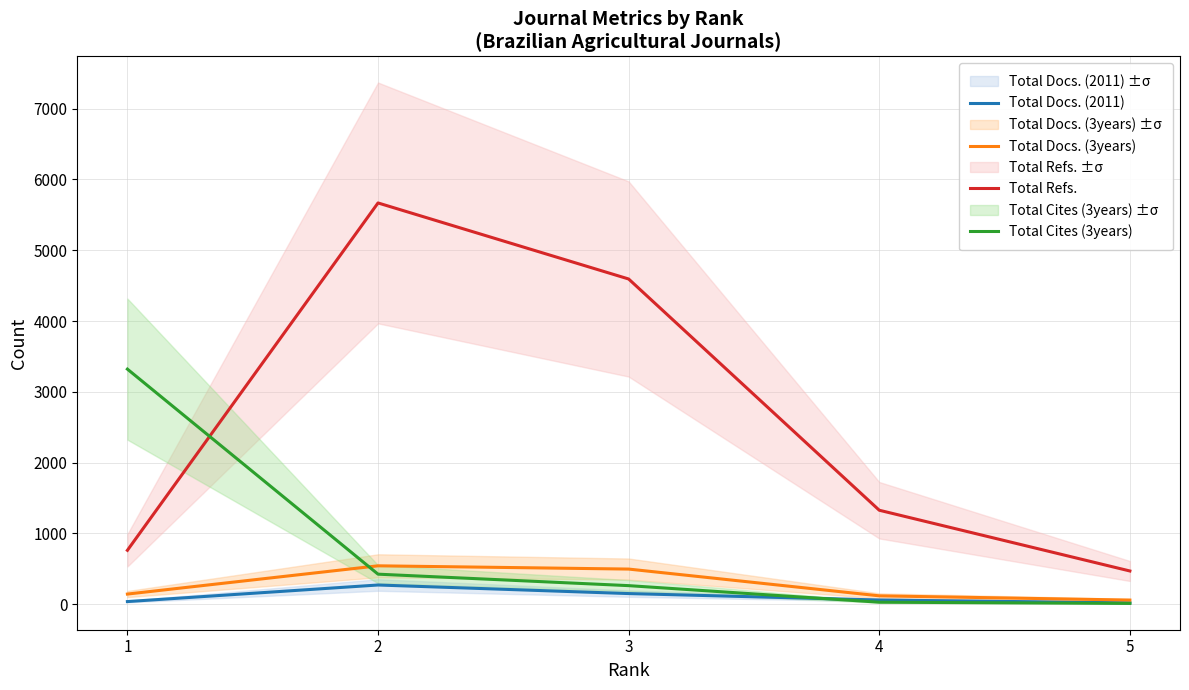

What is the minimum value shown in the chart?

12